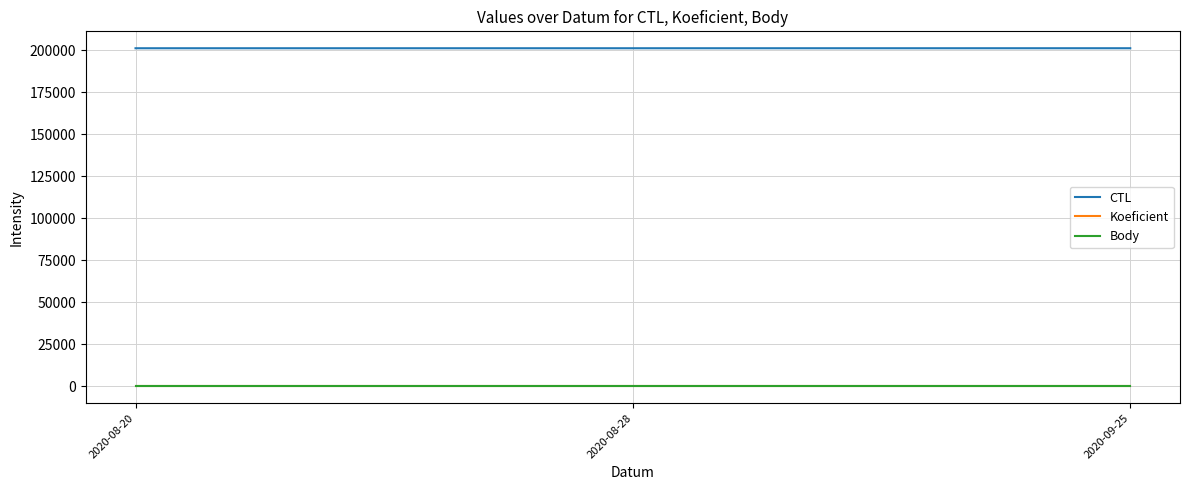

Where is CTL nearest to the value 201333?

2020-08-28